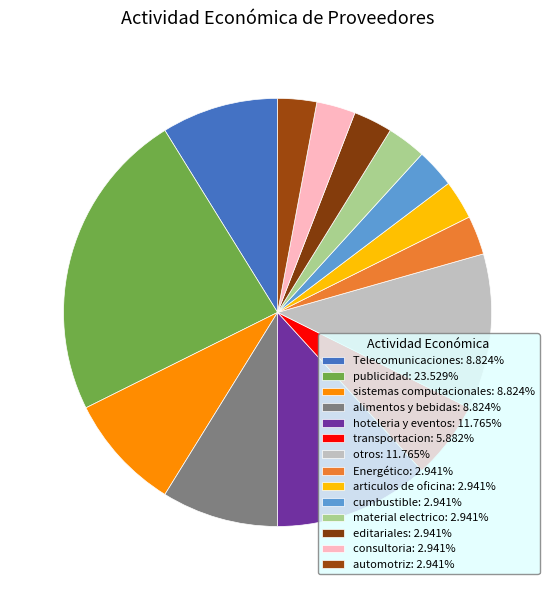

Is it true that cumbustible is 3% of the pie?

True